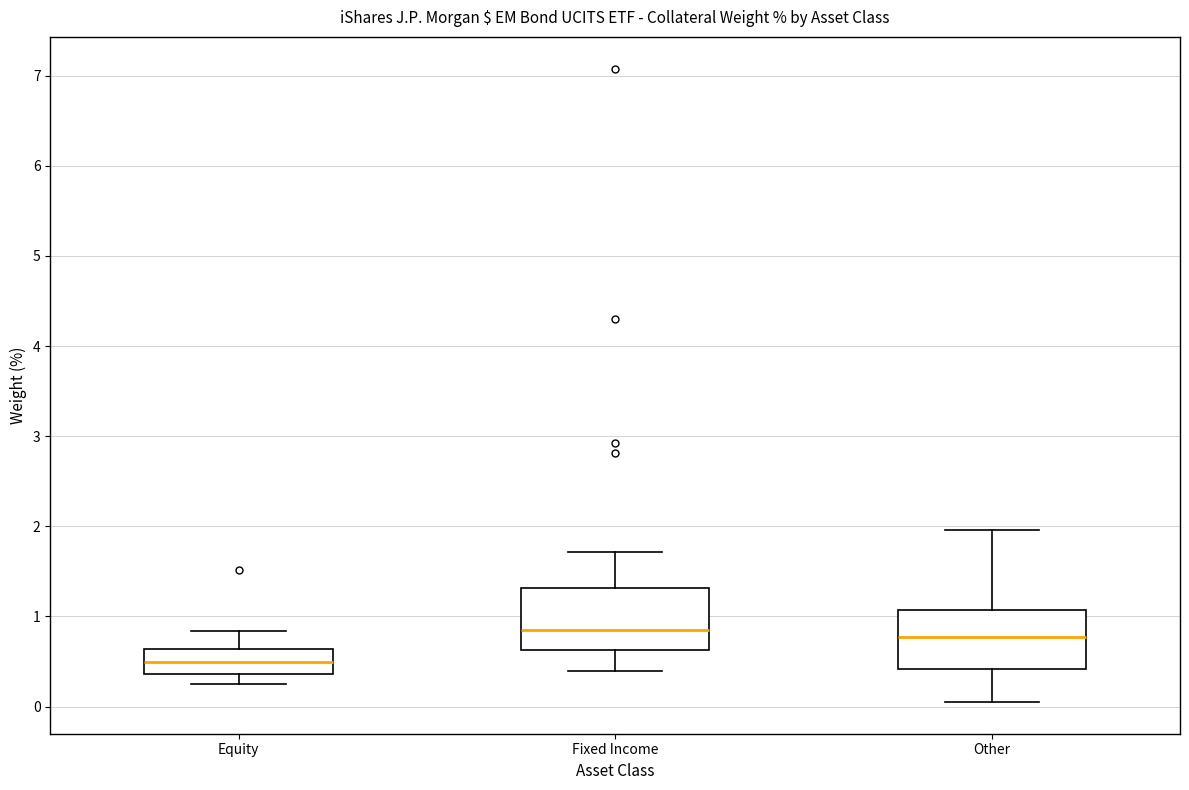

Reading left to right, read every box against the y-axis: the position of its median line, the range the box covers, and the ends of its whiskers. The values are not printed on the chart, so give them approximately, as read against the axis.

Equity: median 0.5, box 0.4 to 0.6, whiskers 0.3 to 0.8
Fixed Income: median 0.9, box 0.6 to 1.3, whiskers 0.4 to 1.7
Other: median 0.8, box 0.4 to 1.1, whiskers 0.1 to 2.0